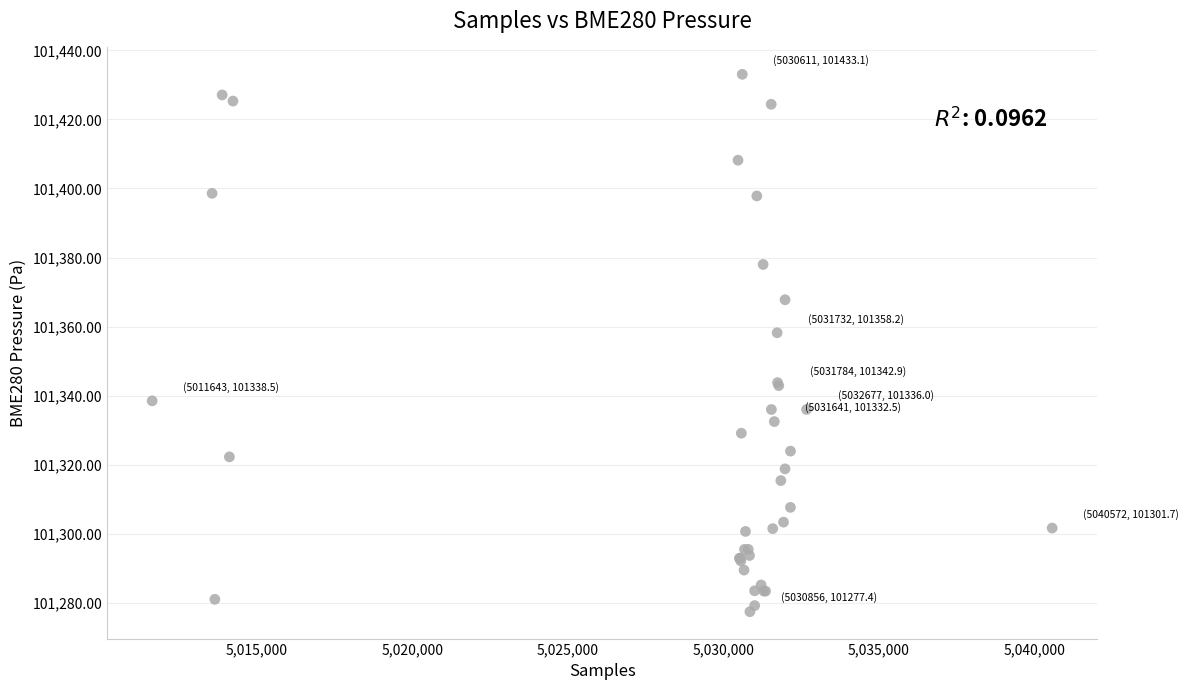

What Y value in the scatter plot is closest to 101355?

101358.2